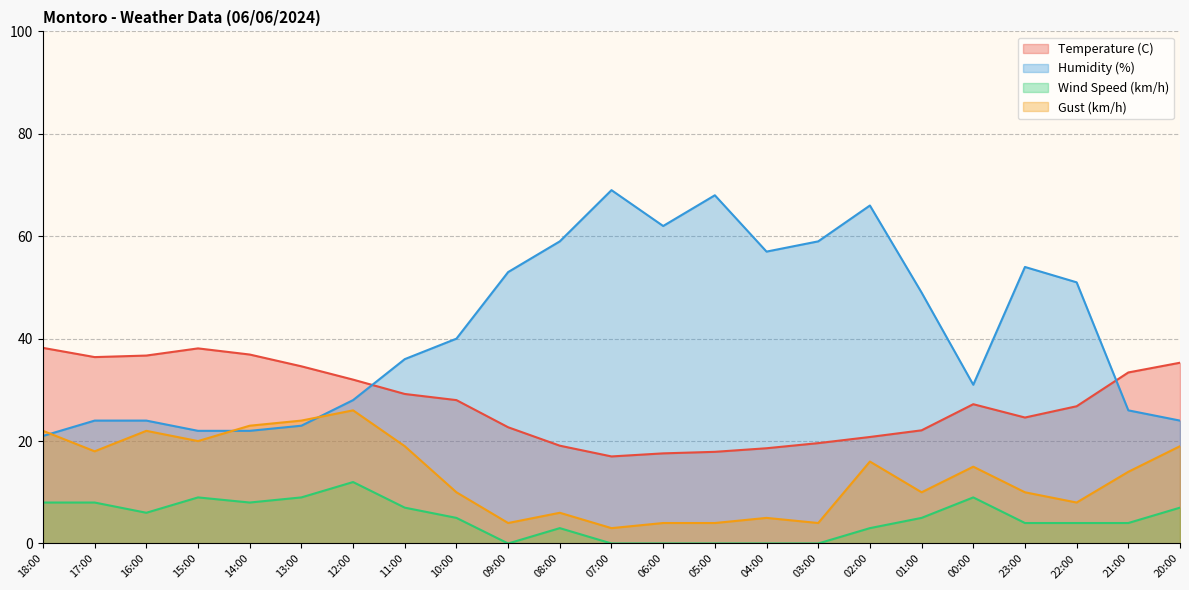

Rank the series by their average value, from lowest to highest.

Wind Speed (km/h), Gust (km/h), Temperature (C), Humidity (%)